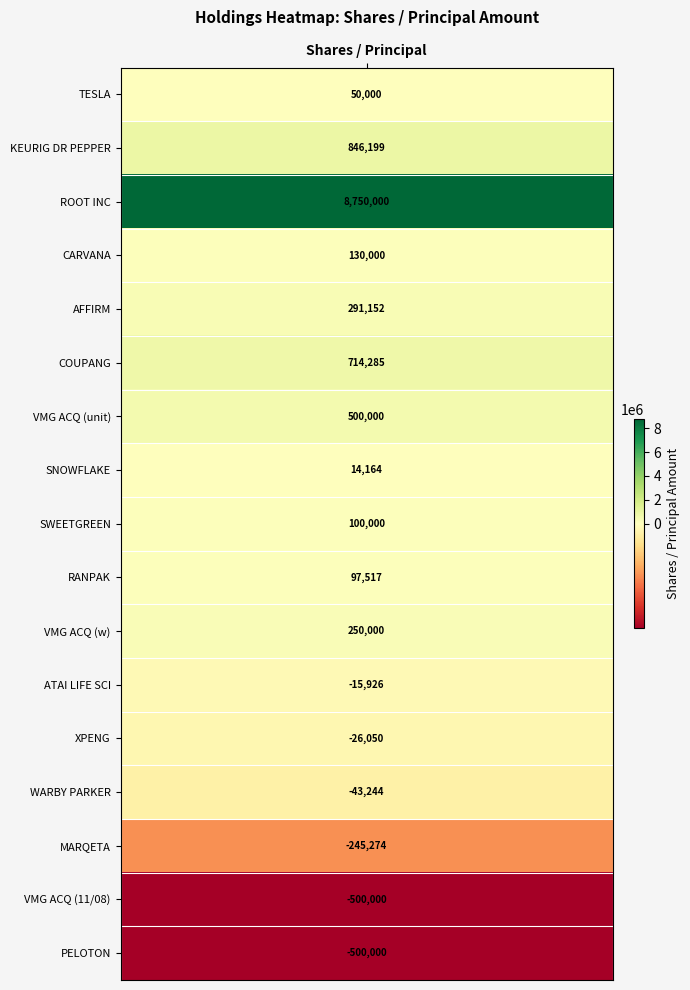

Reading right to left, extract all data points from this chart.

16=-500000	15=-500000	14=-245274	13=-43244	12=-26050	11=-15926	10=250000	9=97517	8=100000	7=14164	6=500000	5=714285	4=291152	3=130000	2=8750000	1=846199	values=50000